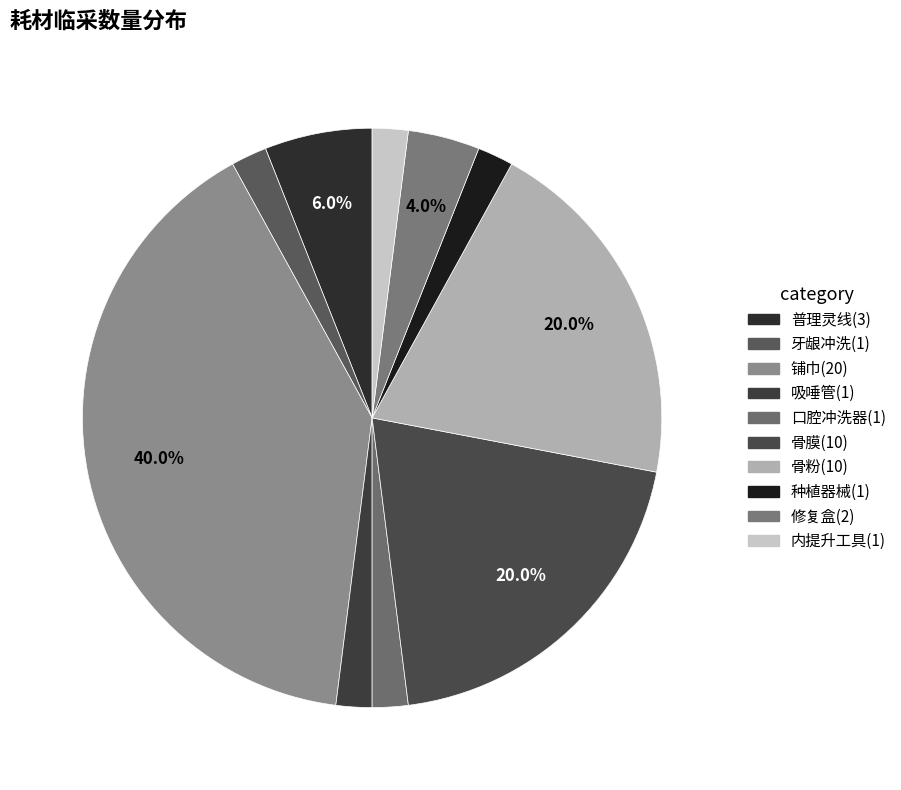

What is the smallest slice in the pie chart?

牙龈冲洗